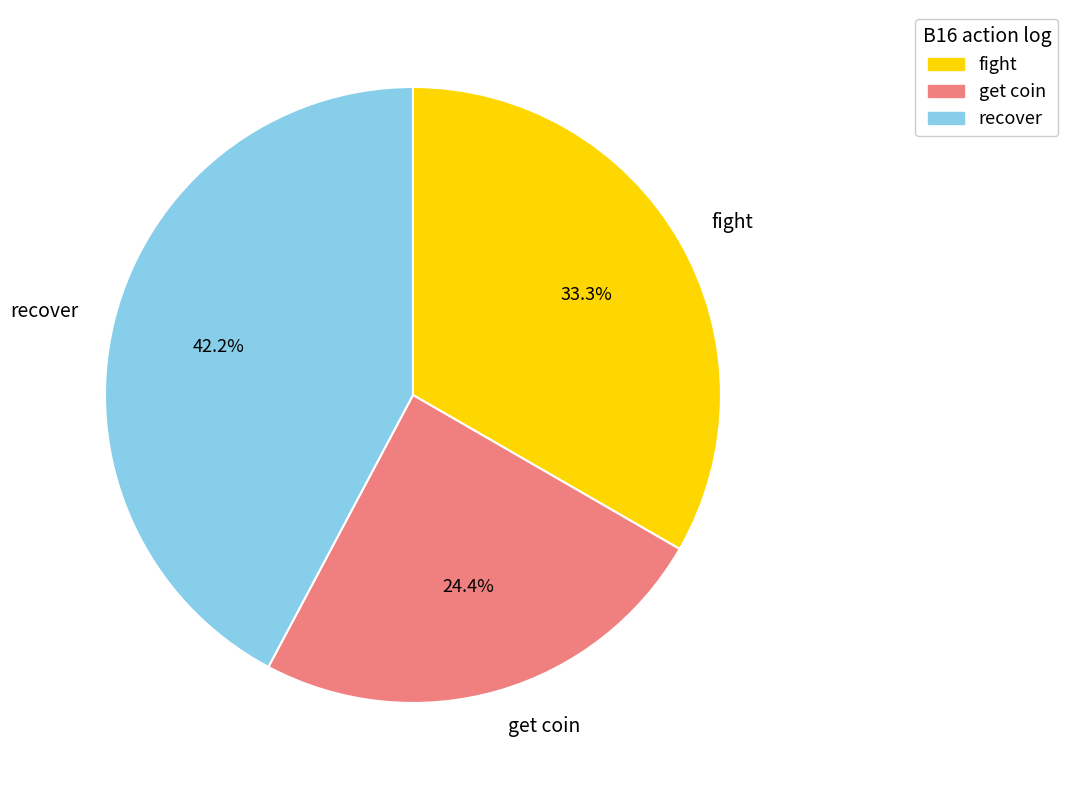

Does recover account for over 50% of the chart?

No